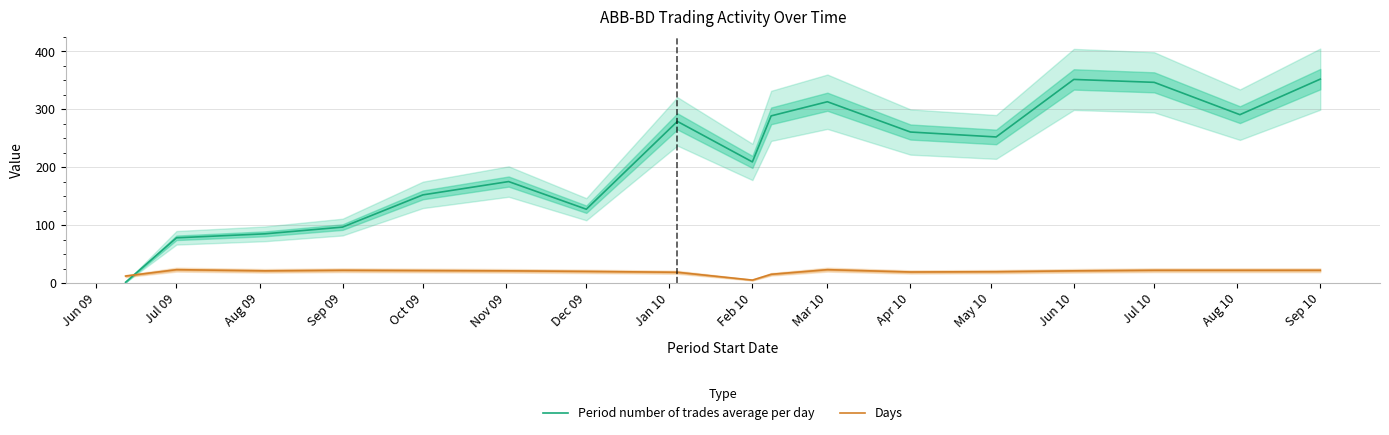

What position from the right is Dec 09?

11